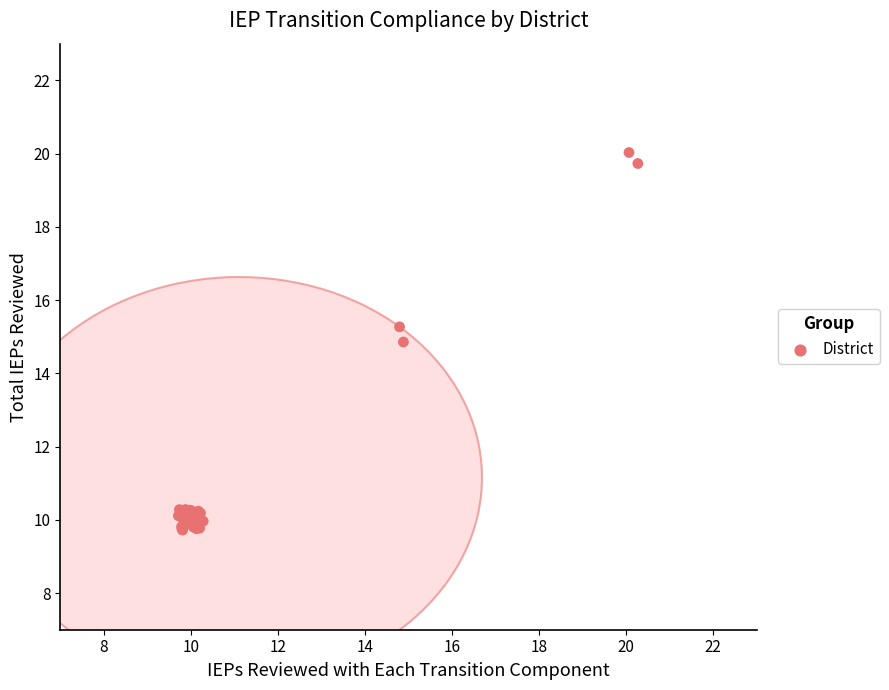

What Y value in the scatter plot is closest to 14?

14.9